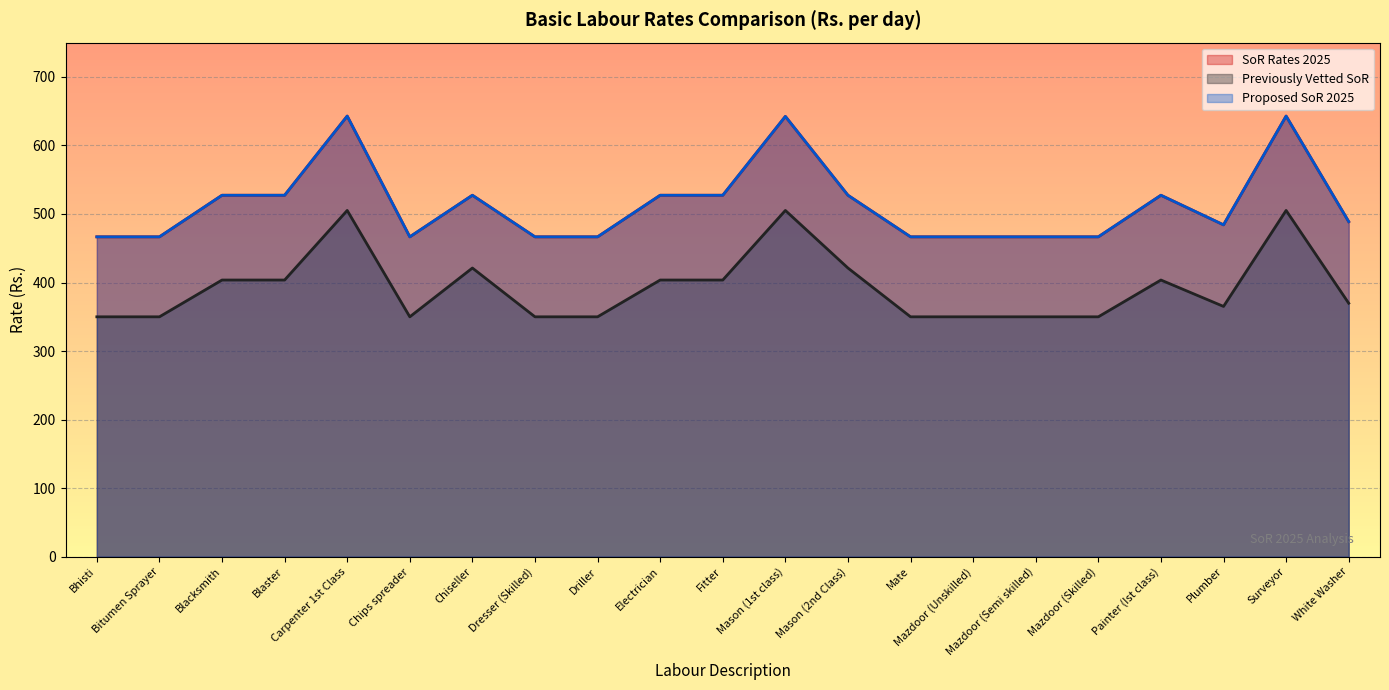

What value does the Previously Vetted SoR series have at Mazdoor (Skilled)?

350.0